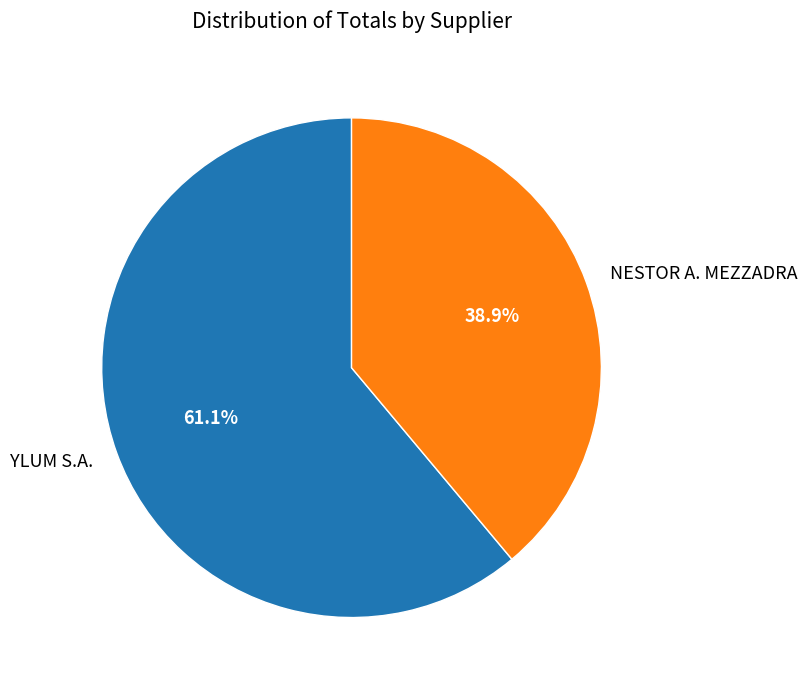

True or false: YLUM S.A. accounts for 47% of the total.

False